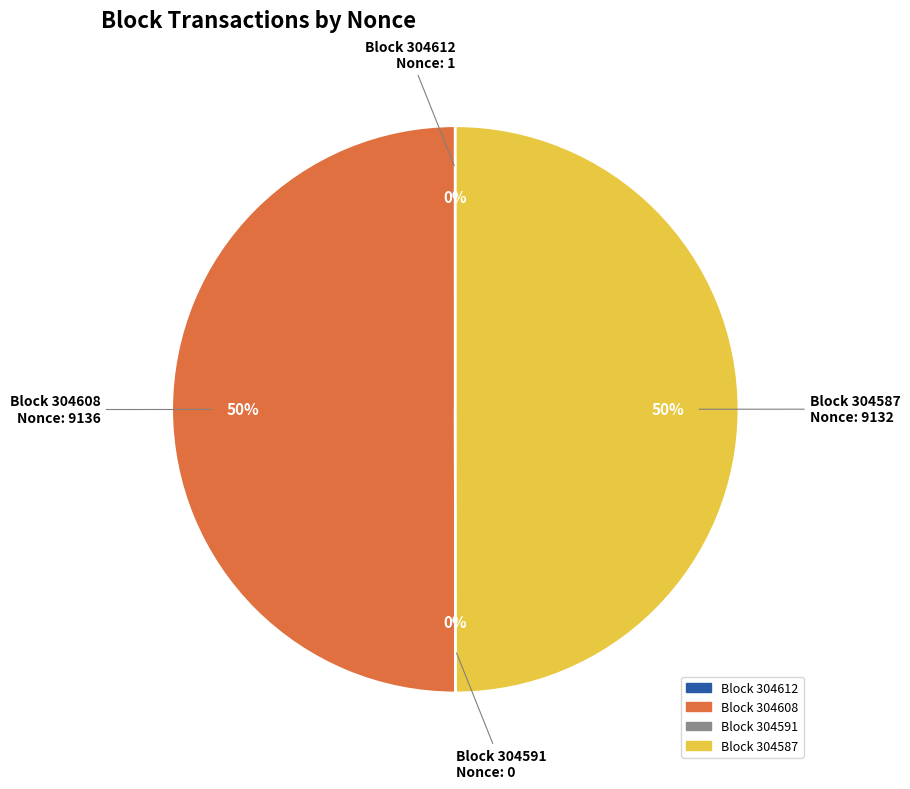

To the nearest percent, what is the average slice percentage?

25%